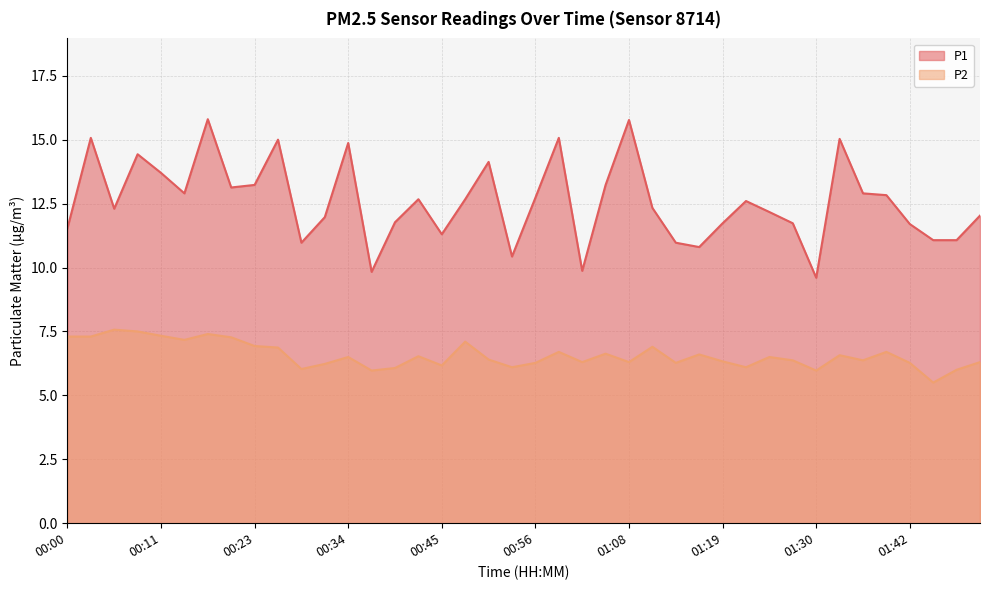

Rank the series at 01:39 from lowest to highest value.

P2, P1